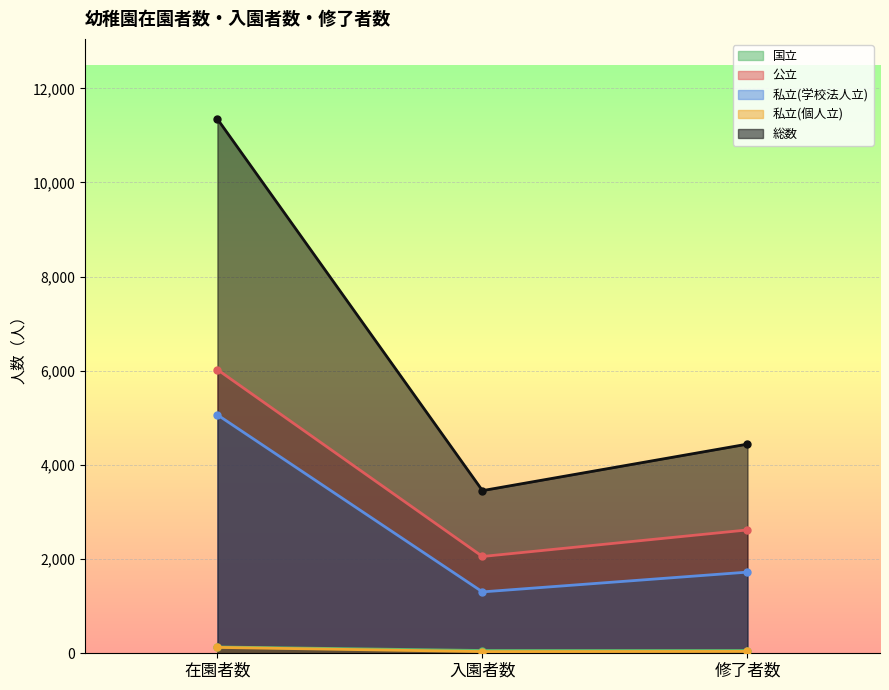

Between 入園者数 and 修了者数, which is larger?

入園者数